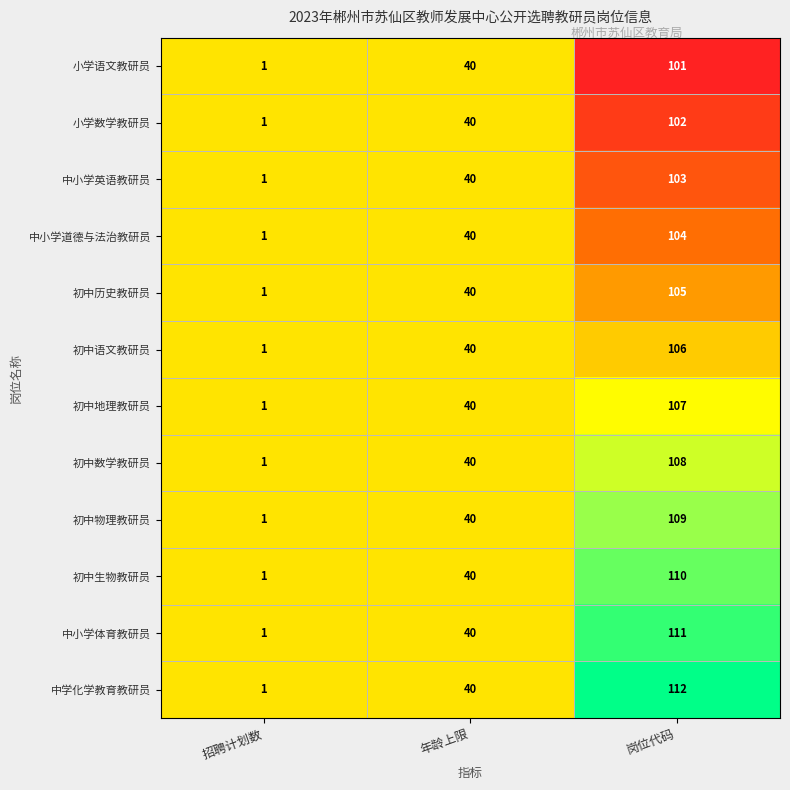

The value of 中小学英语教研员 at 招聘计划数 is 1. True or false?

True